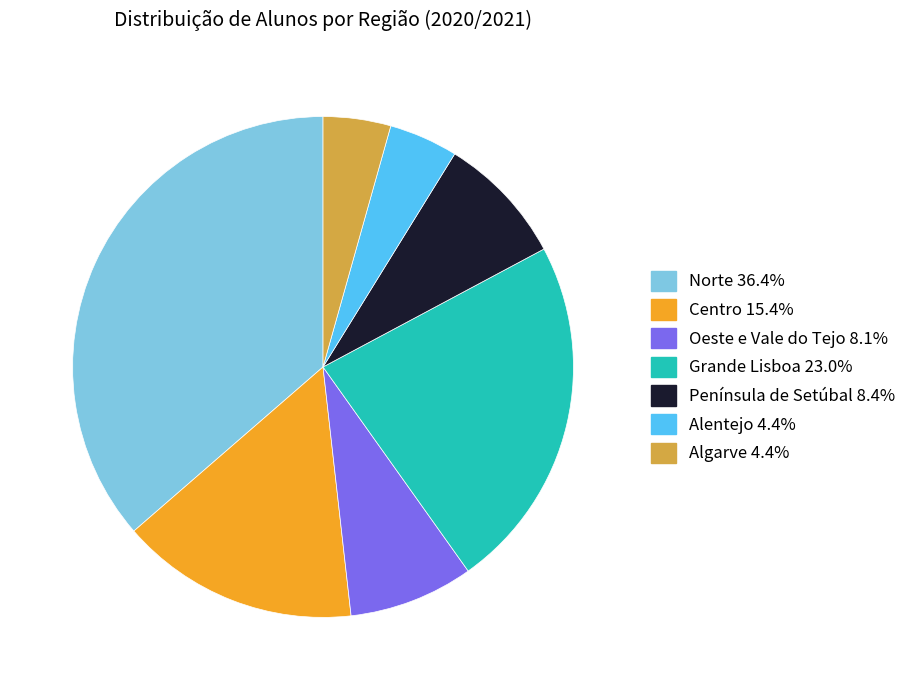

Combined, do Alentejo and Península de Setúbal account for over 50%?

No